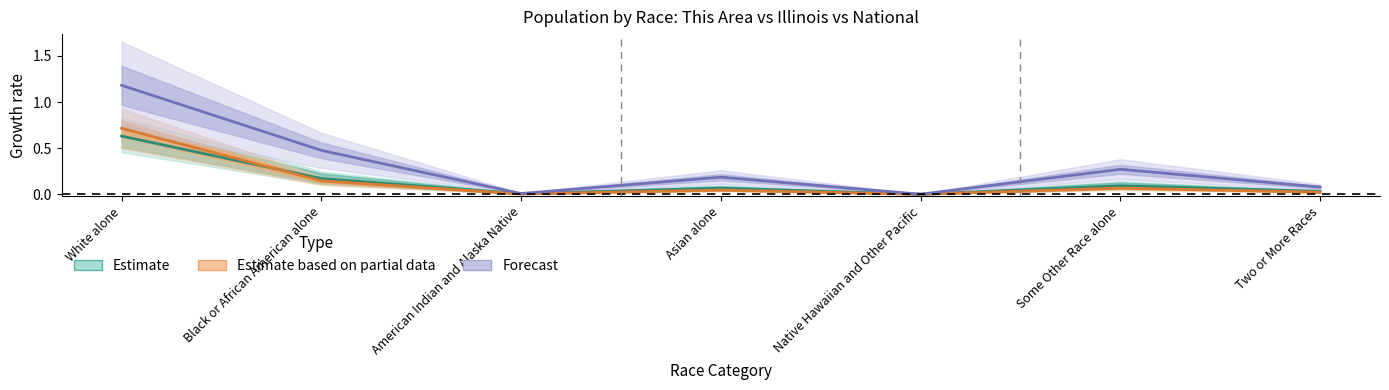

At how many categories does at least one series exceed 0?

7